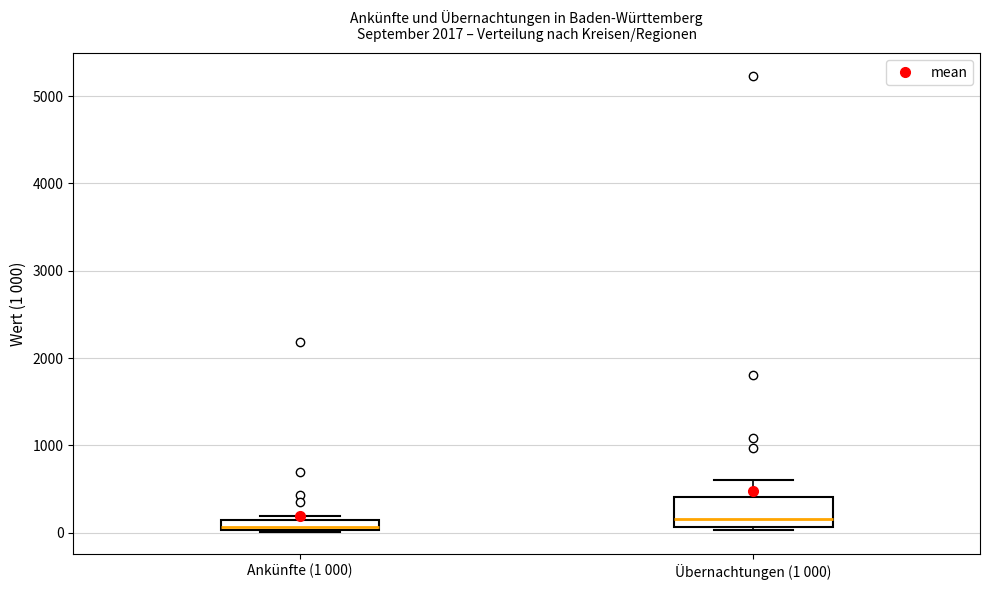

Comparing the boxes themselves (not the whiskers), which one is the tallest?

Übernachtungen (1 000)